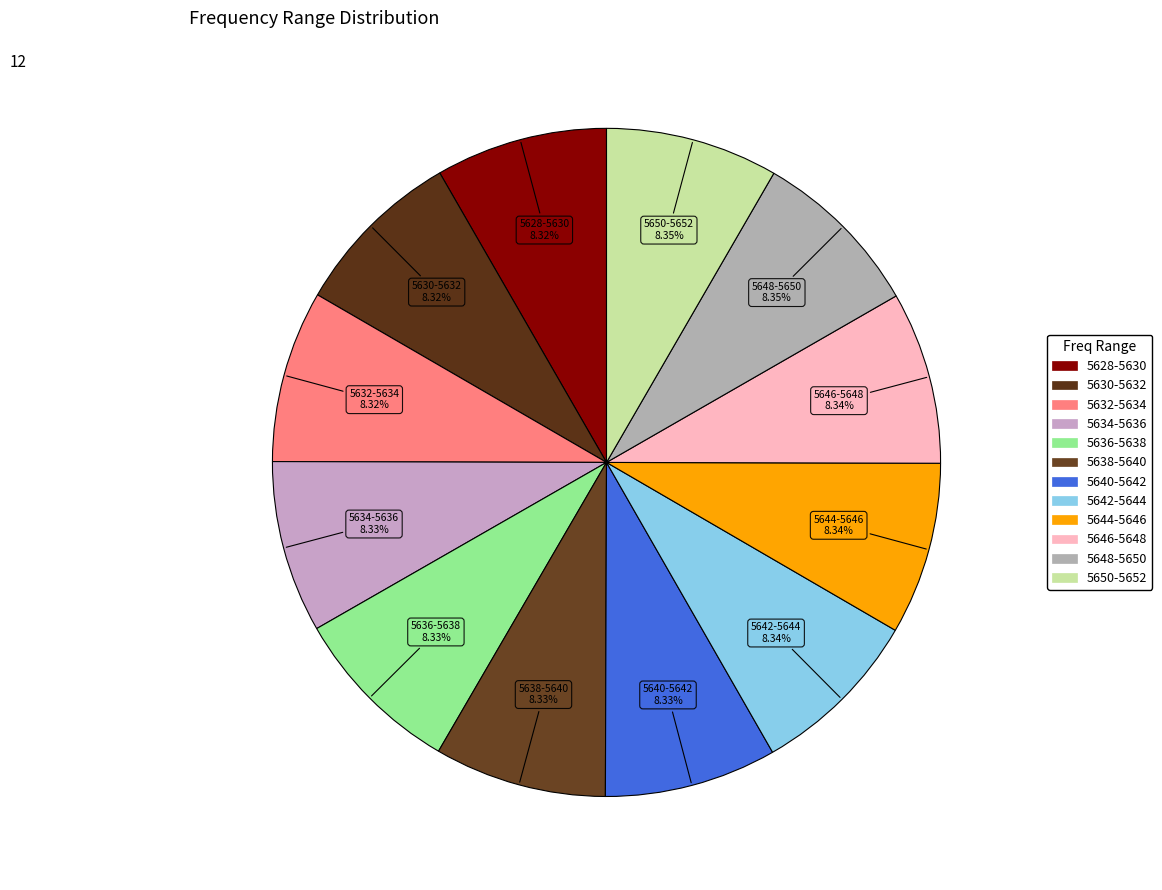

Combined, what portion of the pie is 5640-5642 and 5642-5644?

16.7%